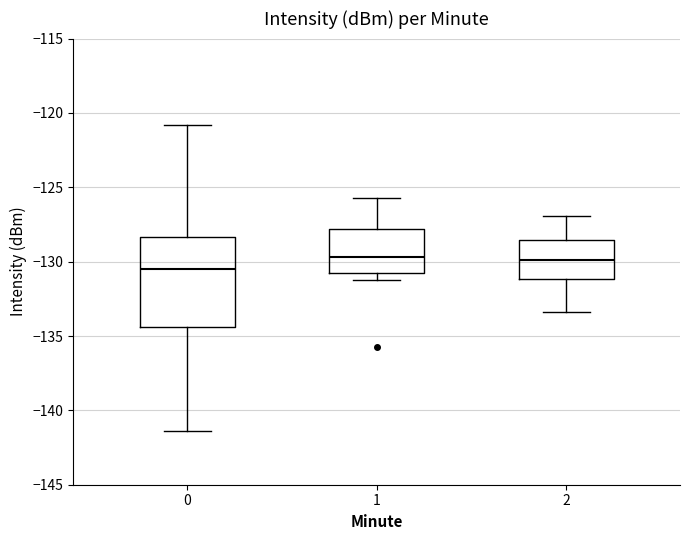

Comparing the boxes themselves (not the whiskers), which one is the tallest?

0